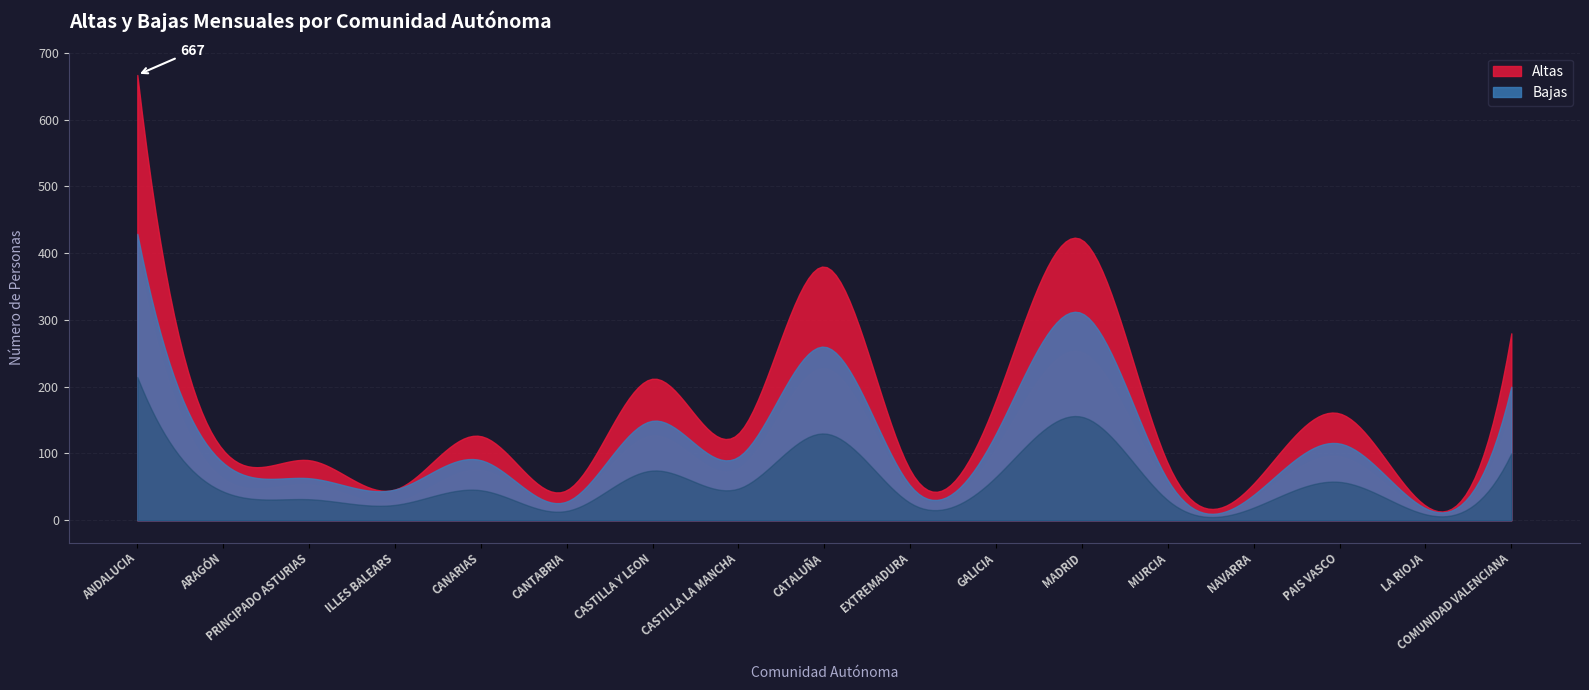

Is the value of Altas at CASTILLA Y LEON greater than the value of Bajas at CANTABRIA?

Yes